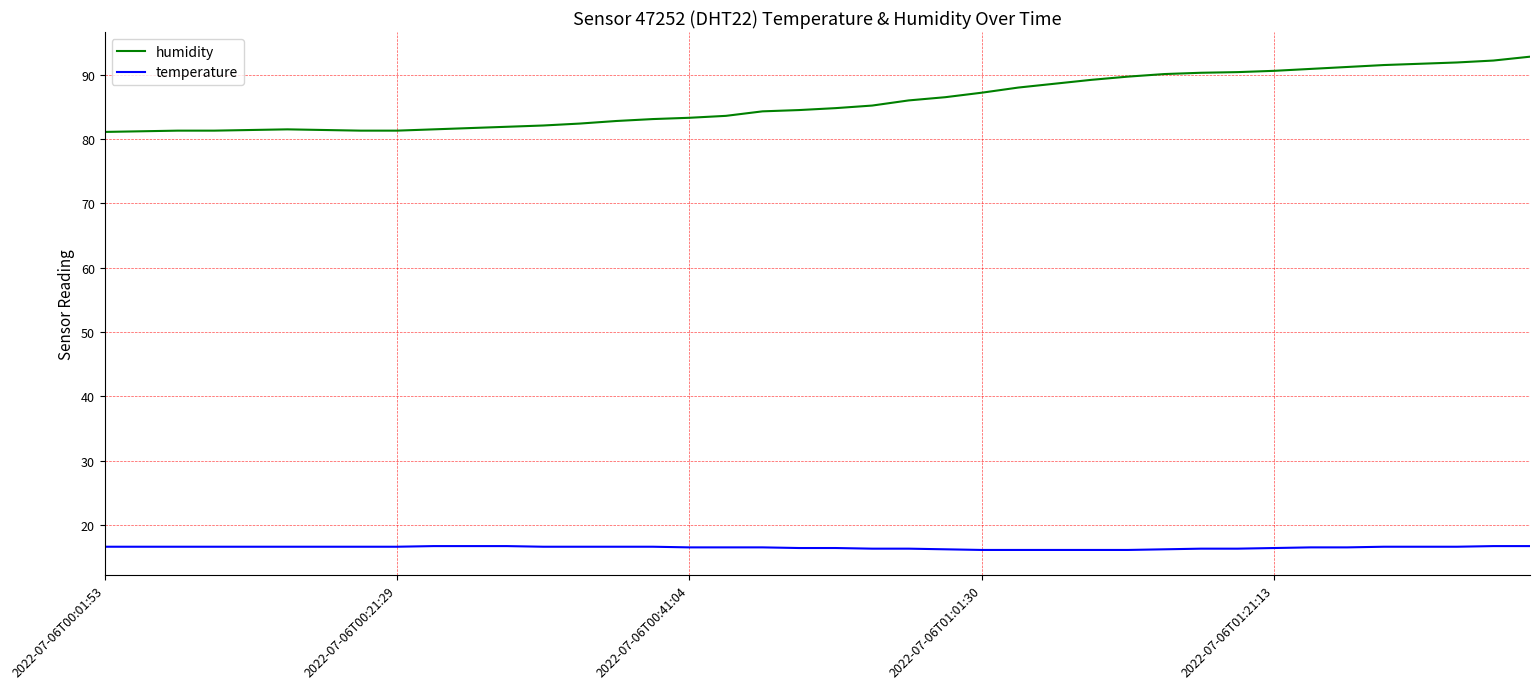

True or false: temperature and humidity intersect in this chart.

False